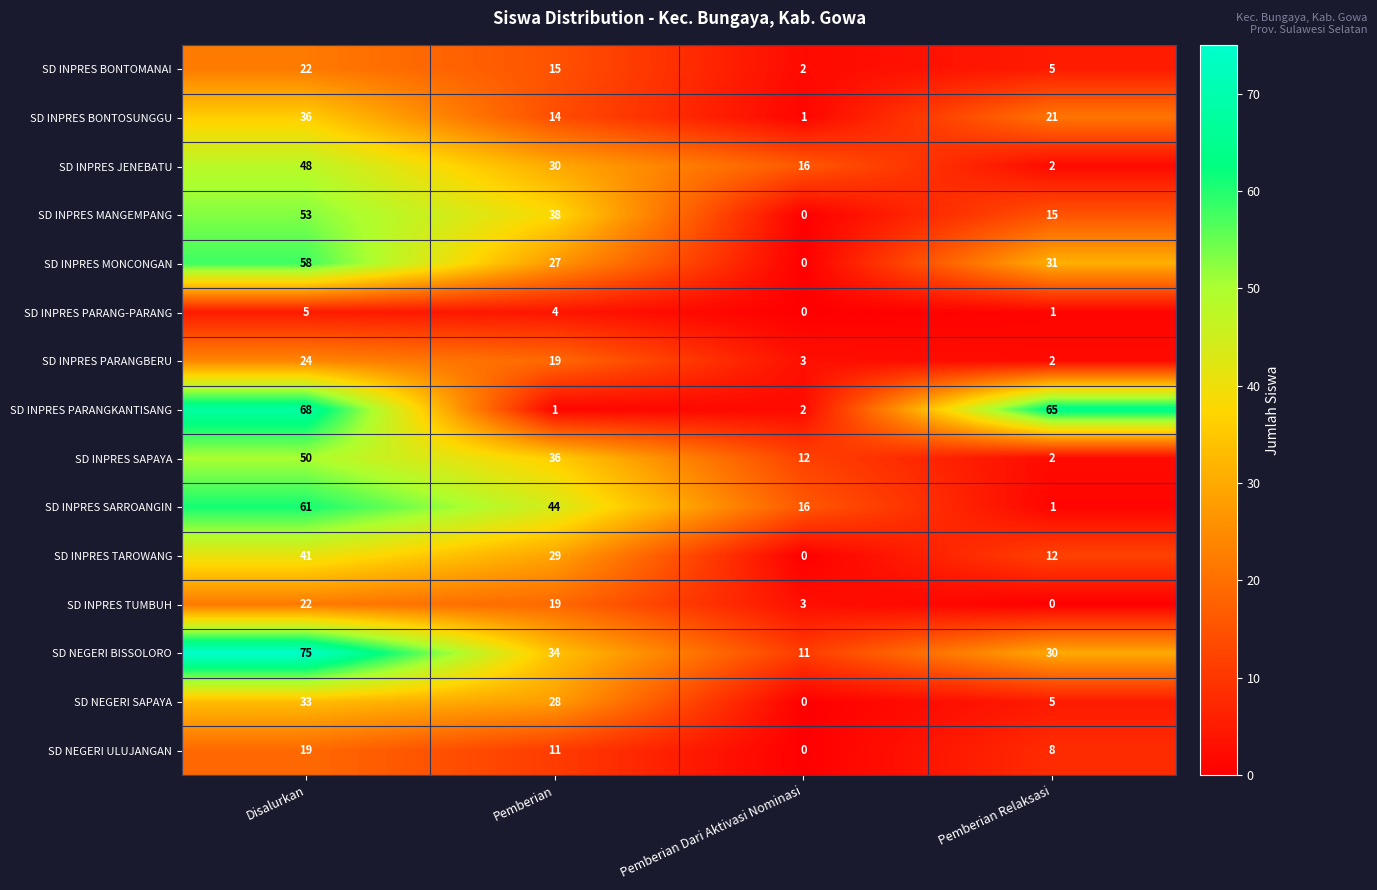

Count the number of data series in this chart.

15